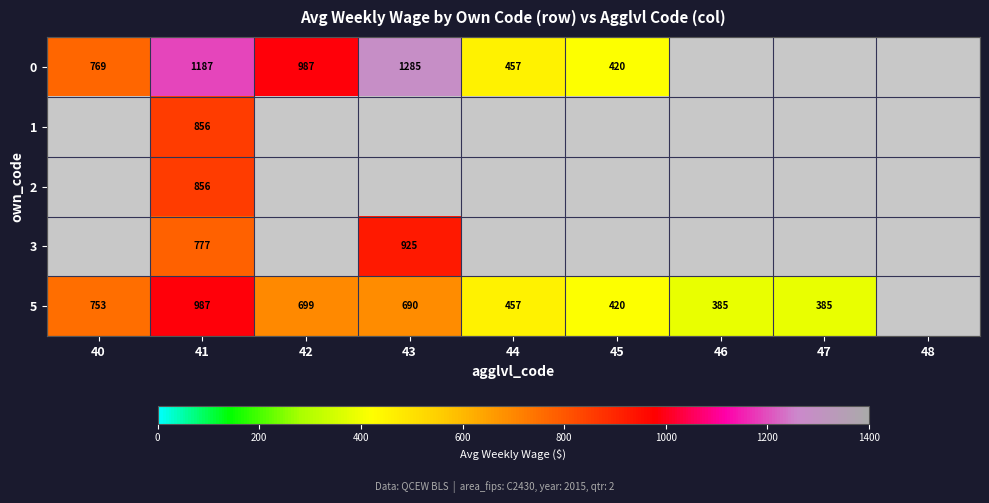

At how many categories does at least one series exceed 920?

3